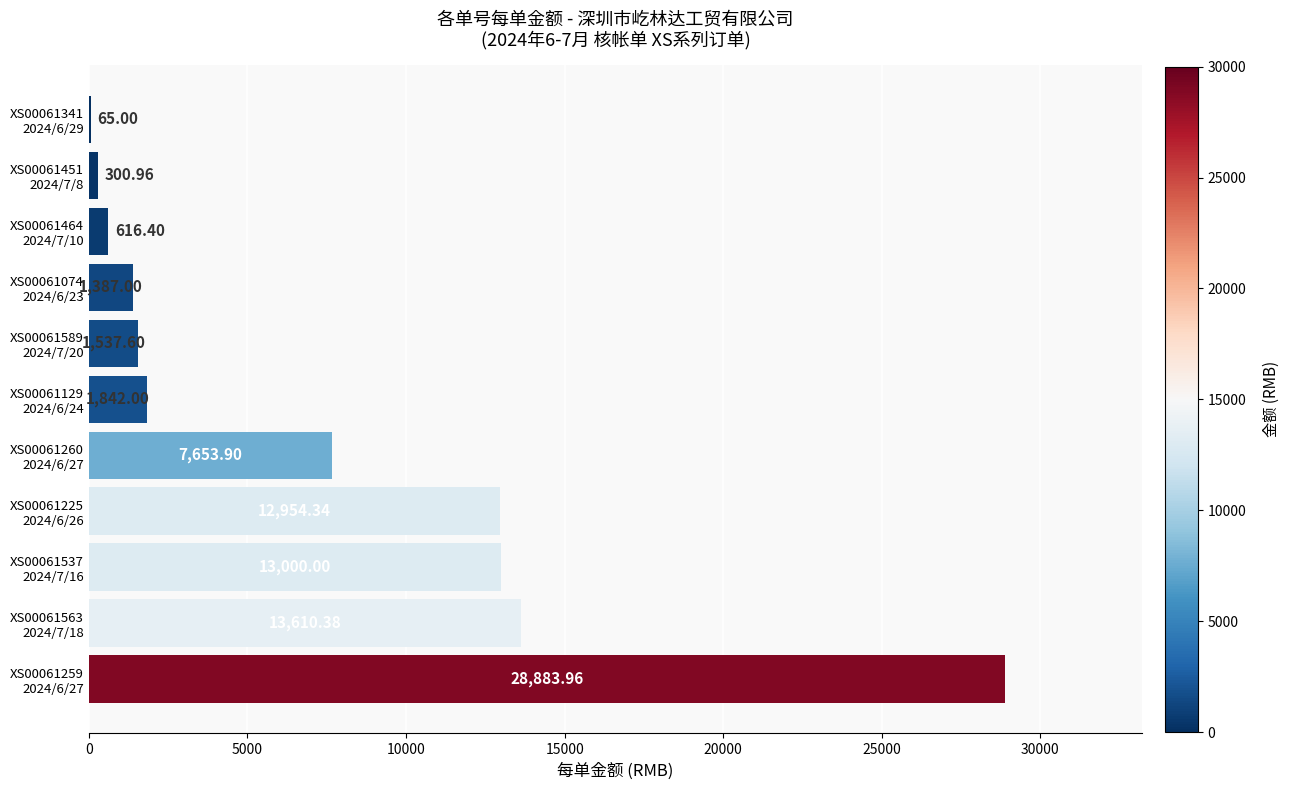

What is the sum of all values?

81851.5